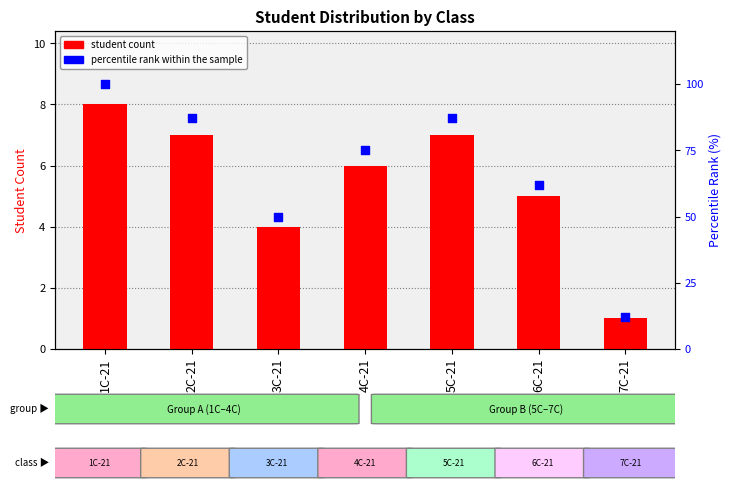

Which series reaches the maximum Y coordinate?

percentile rank within the sample